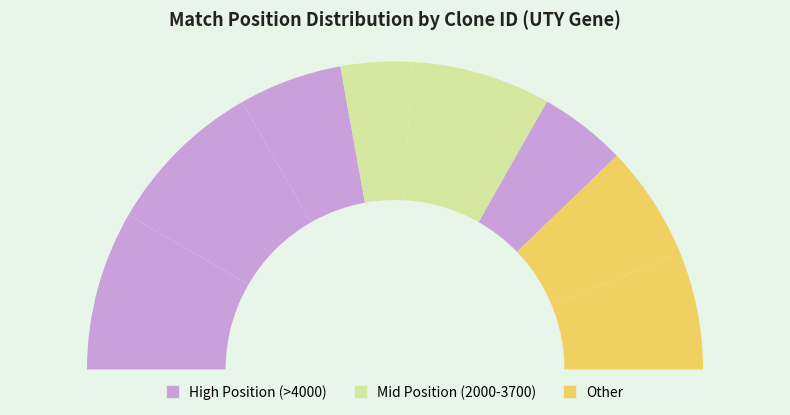

Does TRCN0000108118 account for over 50% of the chart?

No